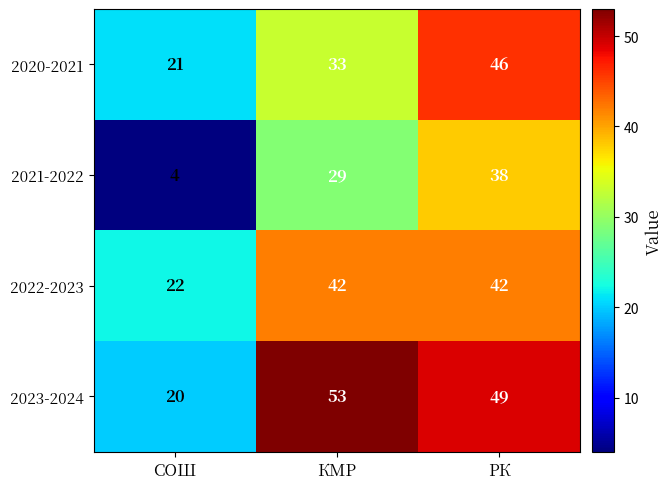

Reading right to left, what are all the values shown in this chart?

2020-2021: РК=46	КМР=33	СОШ=21
2021-2022: РК=38	КМР=29	СОШ=4
2022-2023: РК=42	КМР=42	СОШ=22
2023-2024: РК=49	КМР=53	СОШ=20